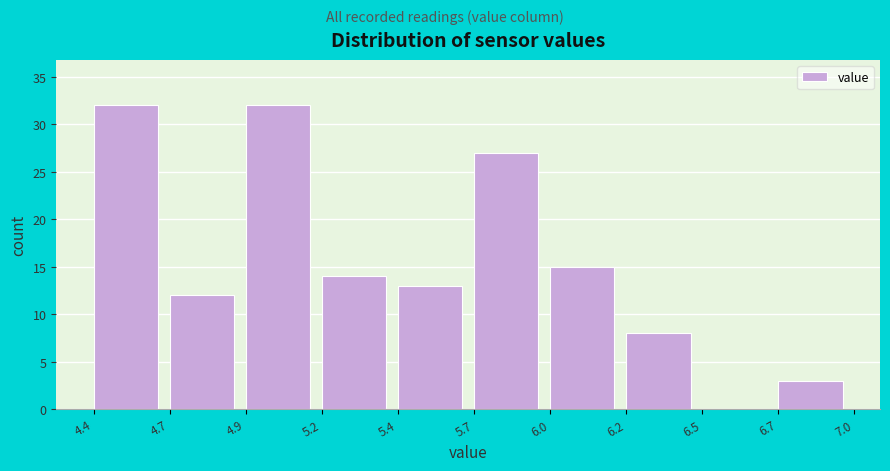

Reading left to right, what are all the values shown in this chart?

4.4=32	4.7=12	4.9=32	5.2=14	5.4=13	5.7=27	6.0=15	6.2=8	6.5=0	6.7=3